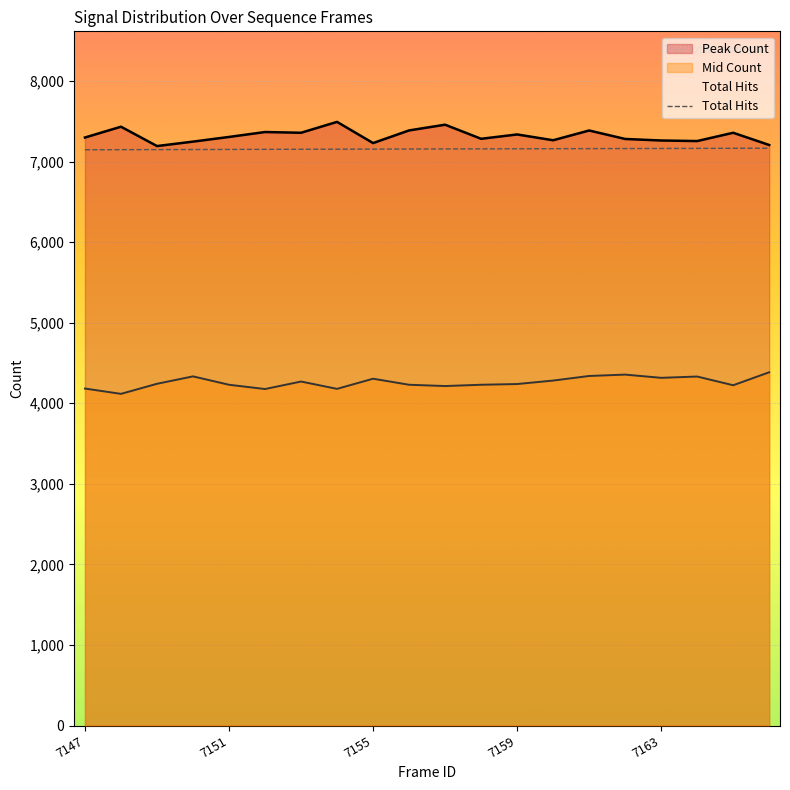

Reading right to left, transcribe all the data shown in this chart.

7166	7165	7164	7163	7162	7161	7160	7159	7158	7157	7156	7155	7154	7153	7152	7151	7150	7149	7148	7147